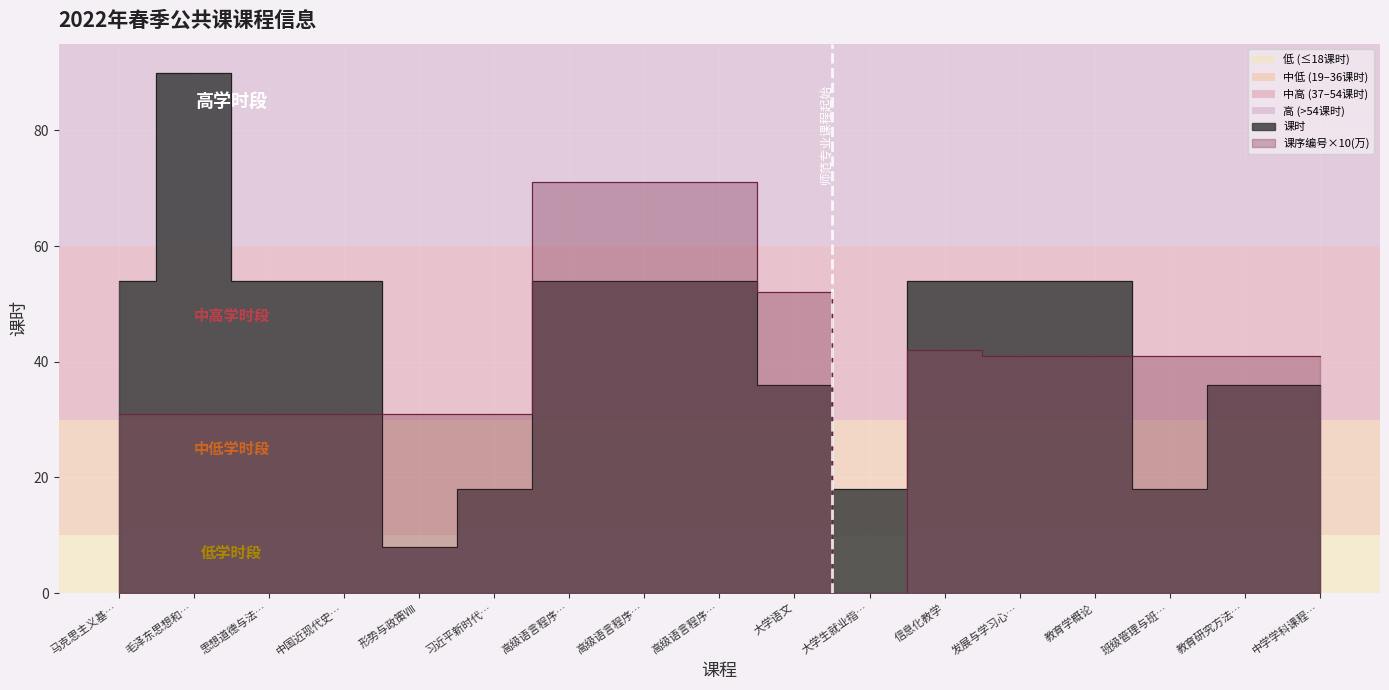

How many times do 课序编号(万) and 课时 cross each other?

3